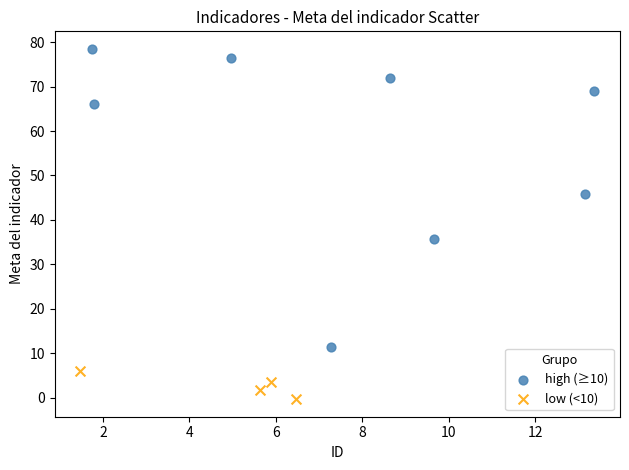

Which series contains the highest Y value?

high (≥10)